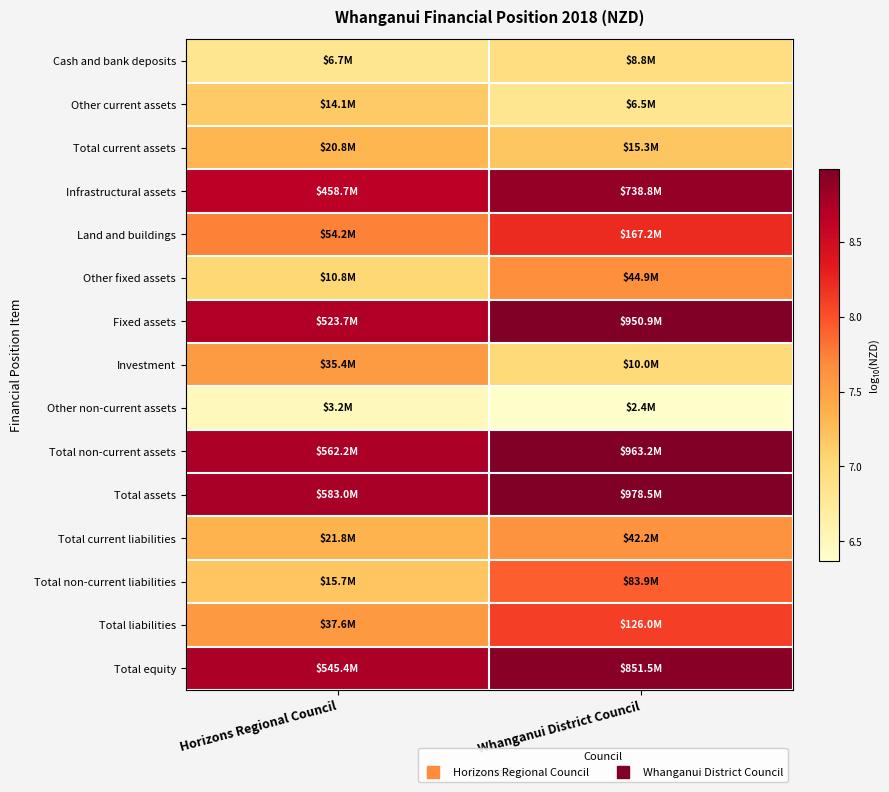

Reading right to left, list all the values displayed in this chart.

Cash and bank deposits: Whanganui District Council=6.9	Horizons Regional Council=6.8
Other current assets: Whanganui District Council=6.8	Horizons Regional Council=7.1
Total current assets: Whanganui District Council=7.2	Horizons Regional Council=7.3
Infrastructural assets: Whanganui District Council=8.9	Horizons Regional Council=8.7
Land and buildings: Whanganui District Council=8.2	Horizons Regional Council=7.7
Other fixed assets: Whanganui District Council=7.7	Horizons Regional Council=7.0
Fixed assets: Whanganui District Council=9.0	Horizons Regional Council=8.7
Investment: Whanganui District Council=7.0	Horizons Regional Council=7.5
Other non-current assets: Whanganui District Council=6.4	Horizons Regional Council=6.5
Total non-current assets: Whanganui District Council=9.0	Horizons Regional Council=8.7
Total assets: Whanganui District Council=9.0	Horizons Regional Council=8.8
Total current liabilities: Whanganui District Council=7.6	Horizons Regional Council=7.3
Total non-current liabilities: Whanganui District Council=7.9	Horizons Regional Council=7.2
Total liabilities: Whanganui District Council=8.1	Horizons Regional Council=7.6
Total equity: Whanganui District Council=8.9	Horizons Regional Council=8.7